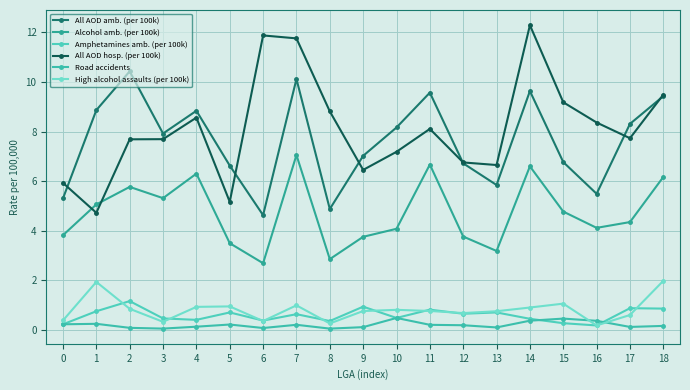

What is the difference between the highest and lowest values at 10?

7.7